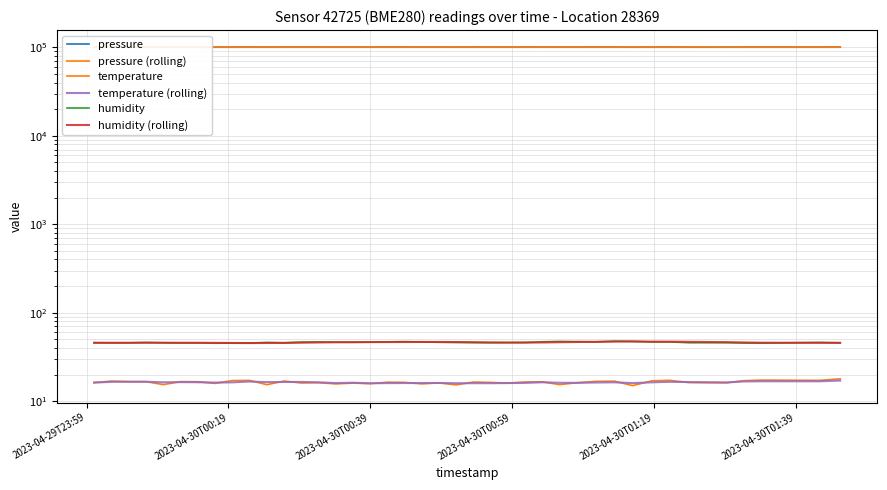

What are all the series names shown in the legend?

pressure, pressure (rolling), temperature, temperature (rolling), humidity, humidity (rolling)